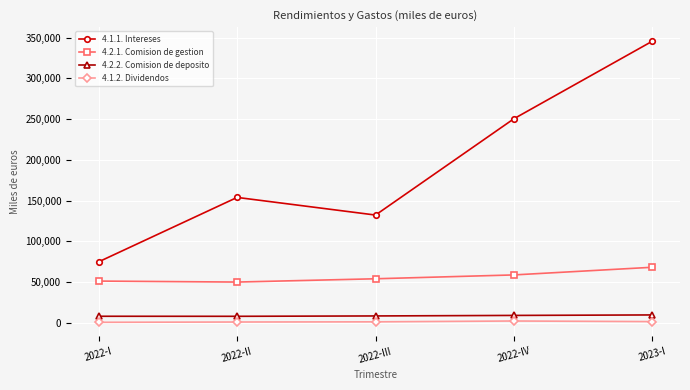

Does the chart have visible grid lines?

Yes